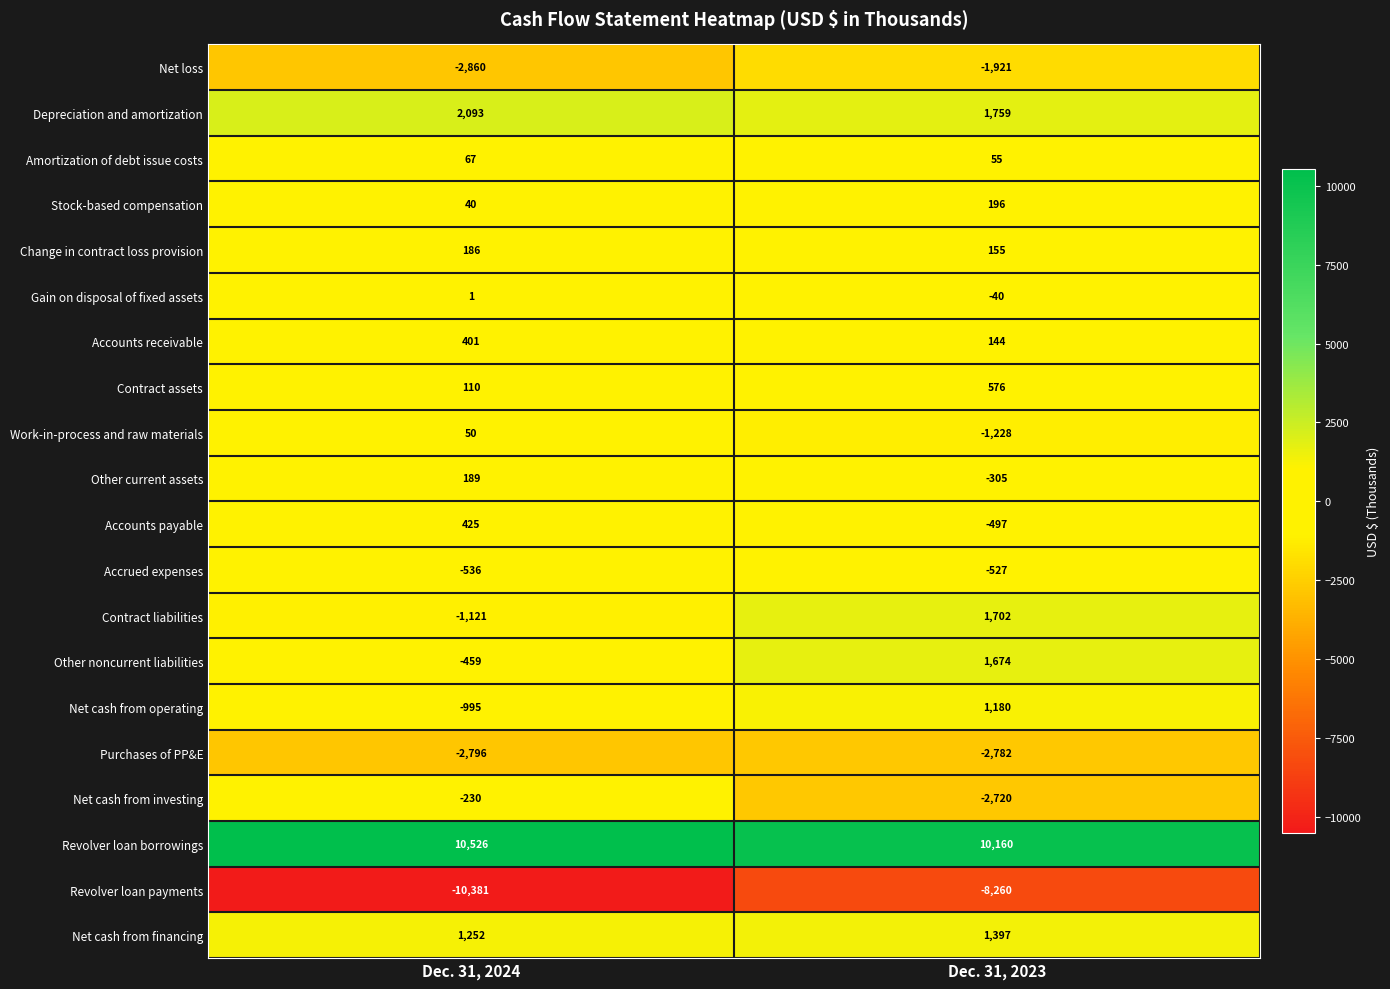

Rank the categories by Revolver loan borrowings value from lowest to highest.

Dec. 31, 2023, Dec. 31, 2024